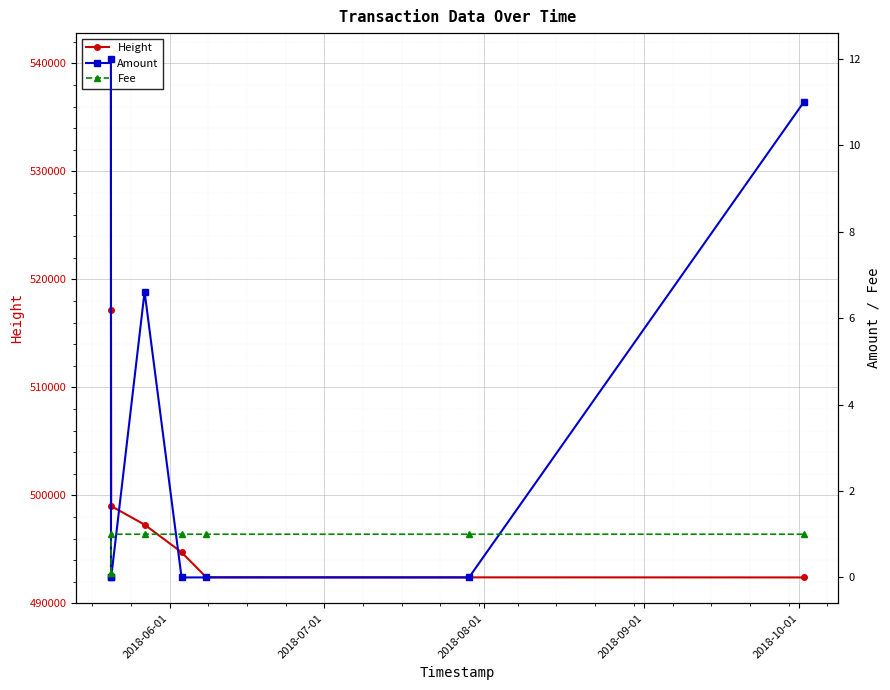

How many lines are shown in the chart?

3